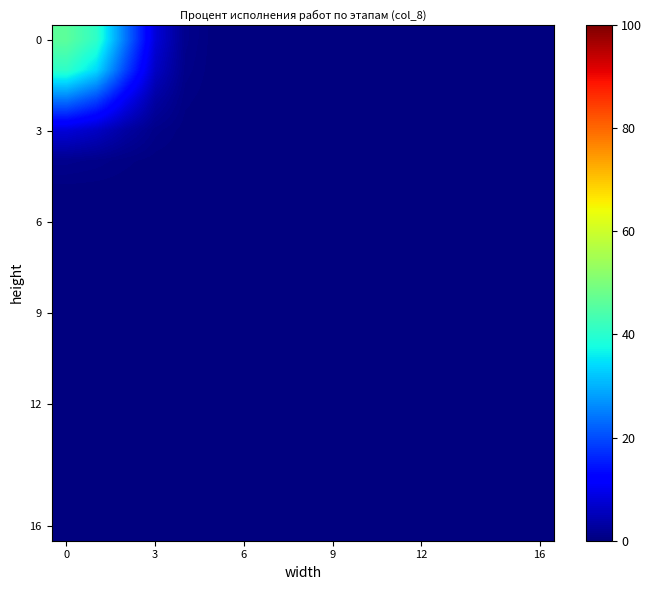

At how many categories does at least one series exceed 3?

4